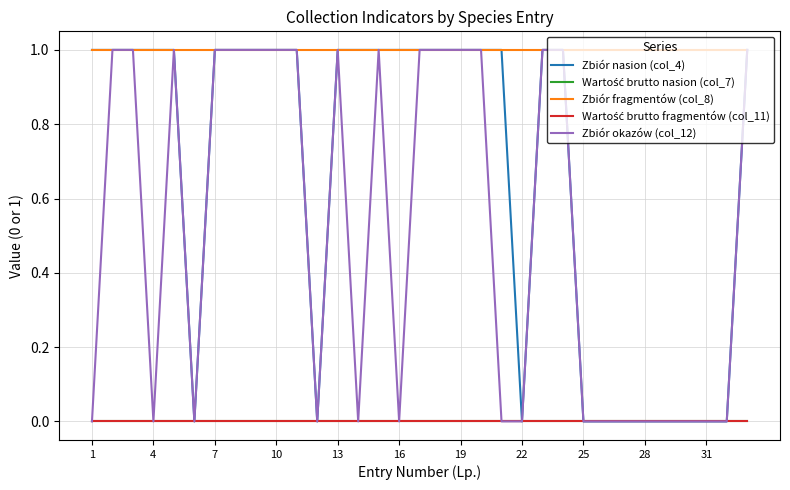

What is the maximum value shown in the chart?

1